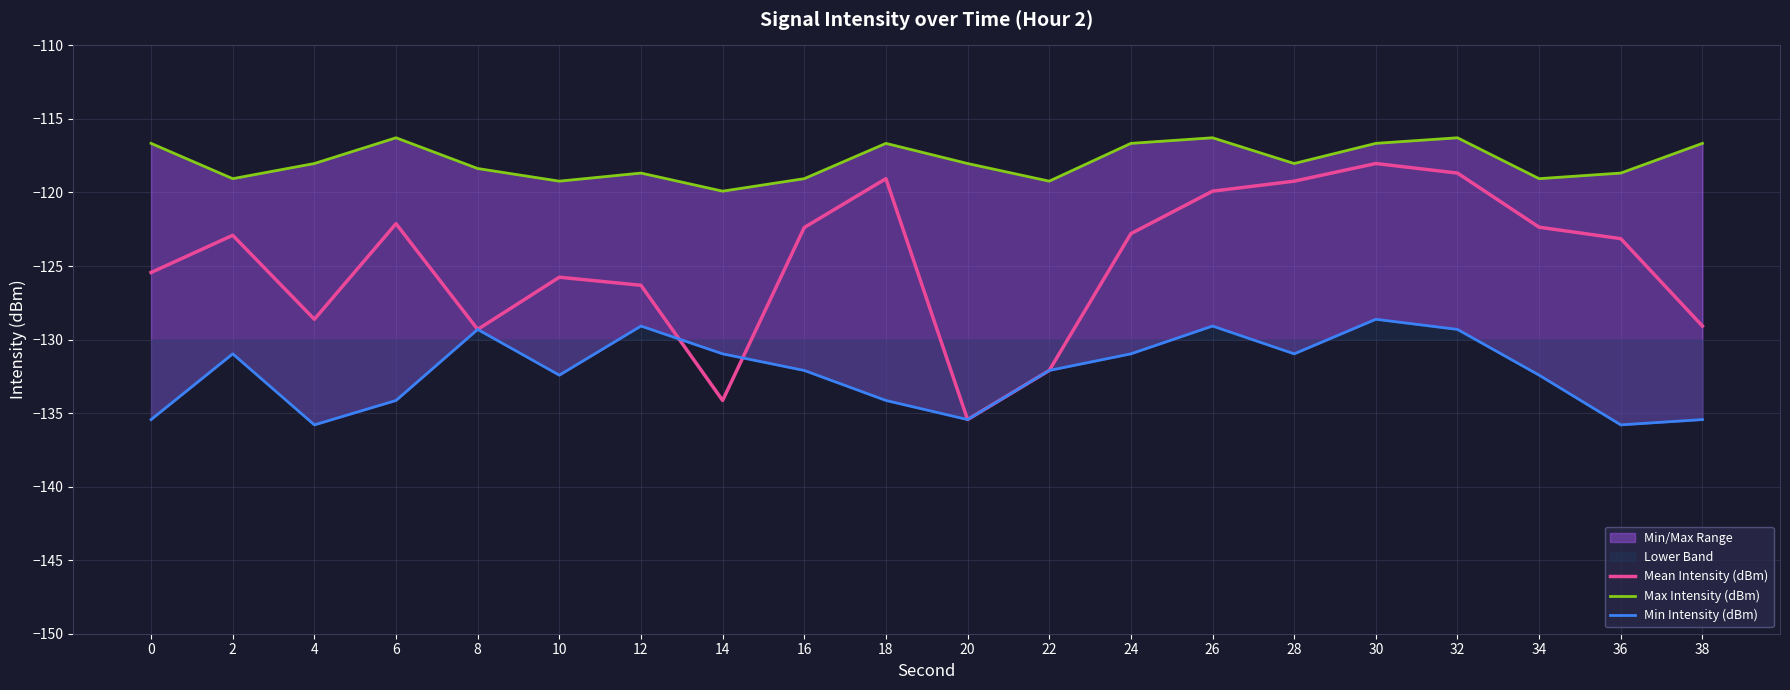

List the series in order of their peak value, highest first.

Max Intensity (dBm), Mean Intensity (dBm), Min Intensity (dBm)